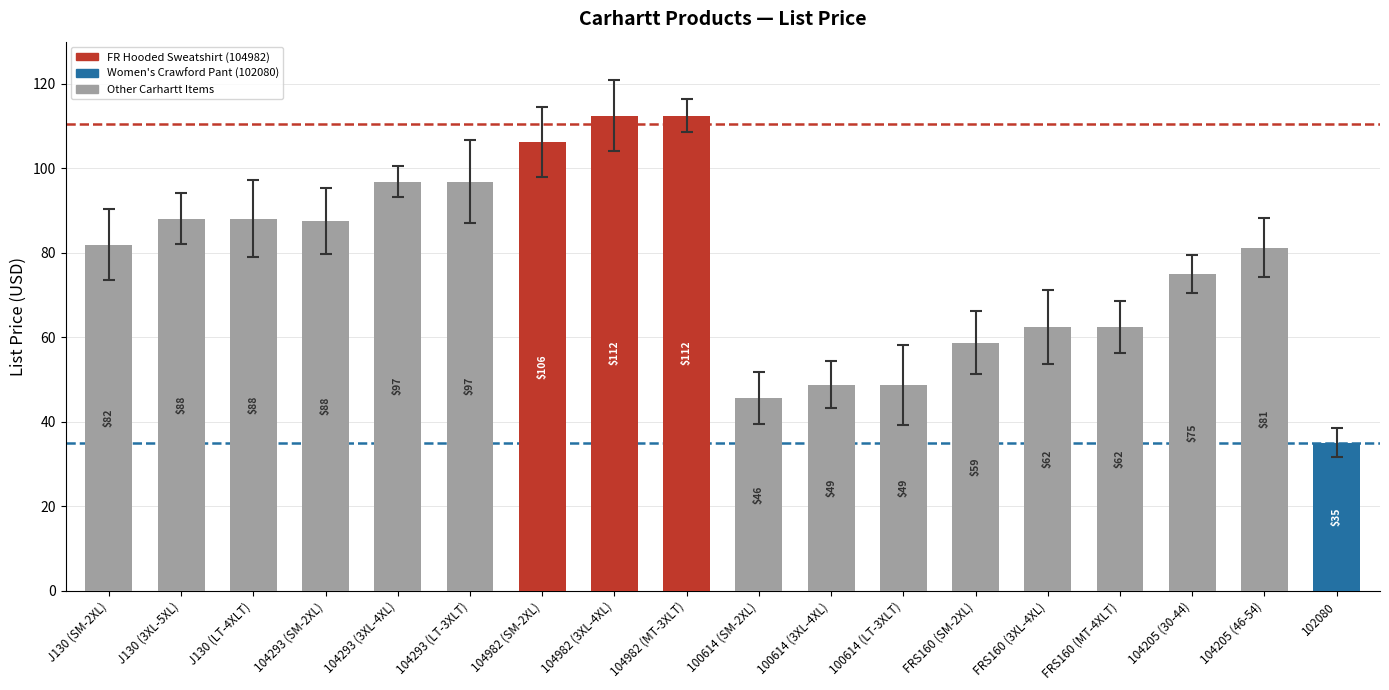

What is the change in value from 104293 (3XL-4XL) to 102080?

-61.9